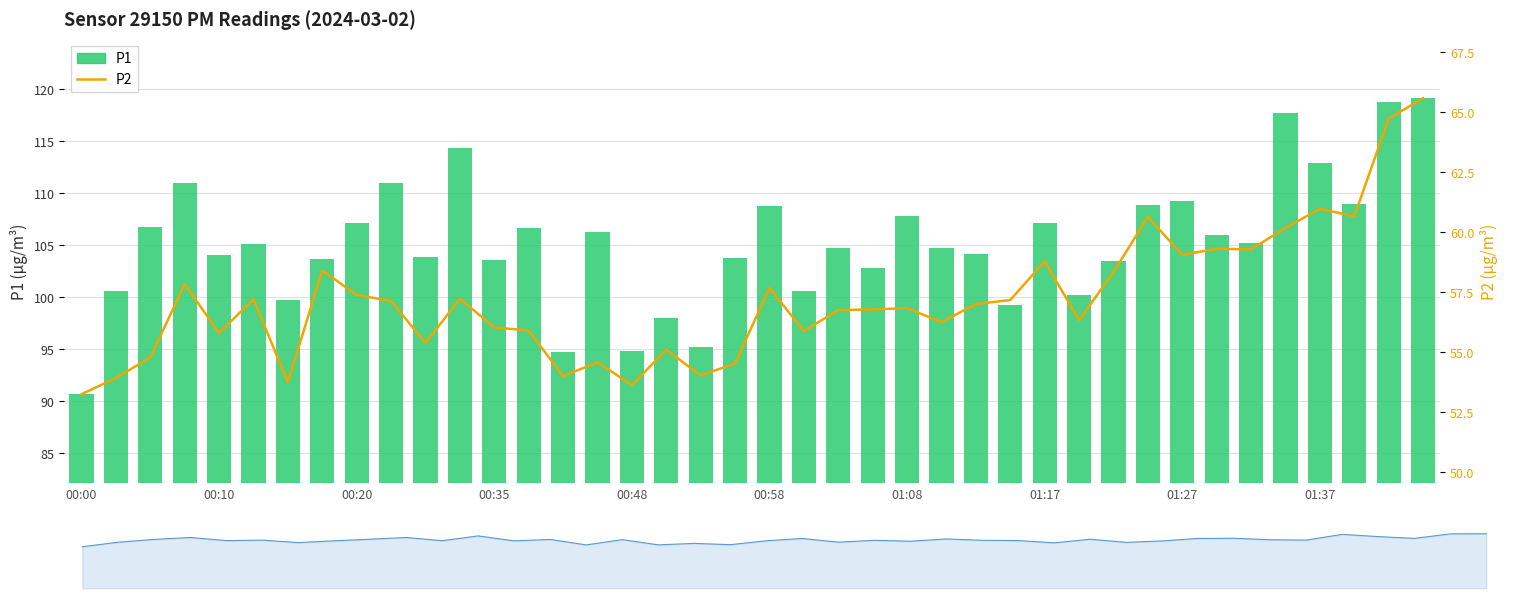

True or false: P1 has a value of 143.0 at 17.

False